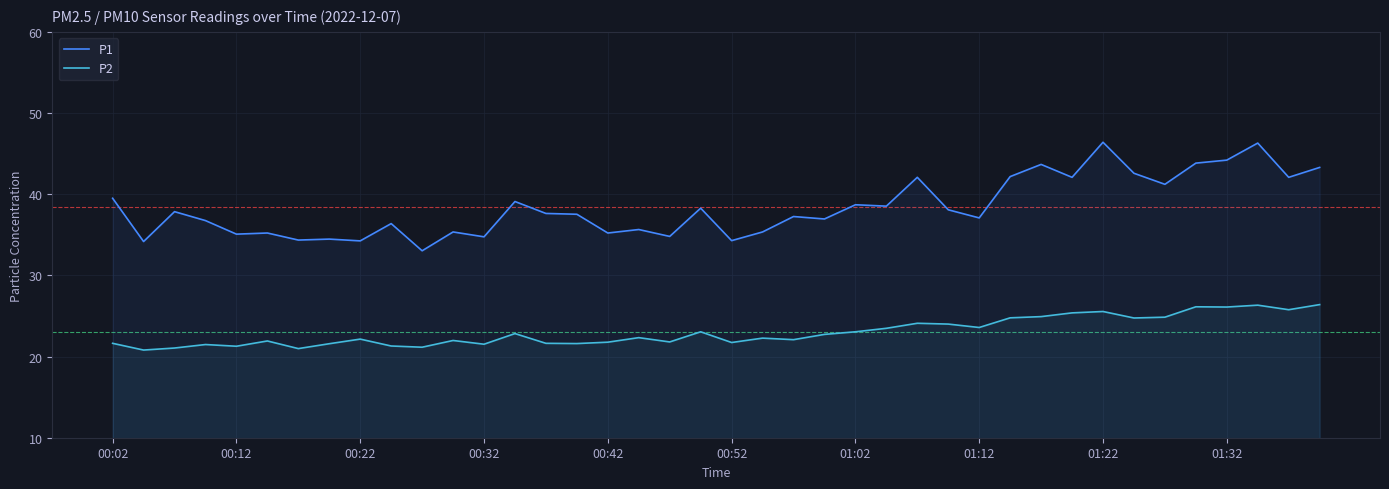

True or false: P1 and P2 intersect in this chart.

False